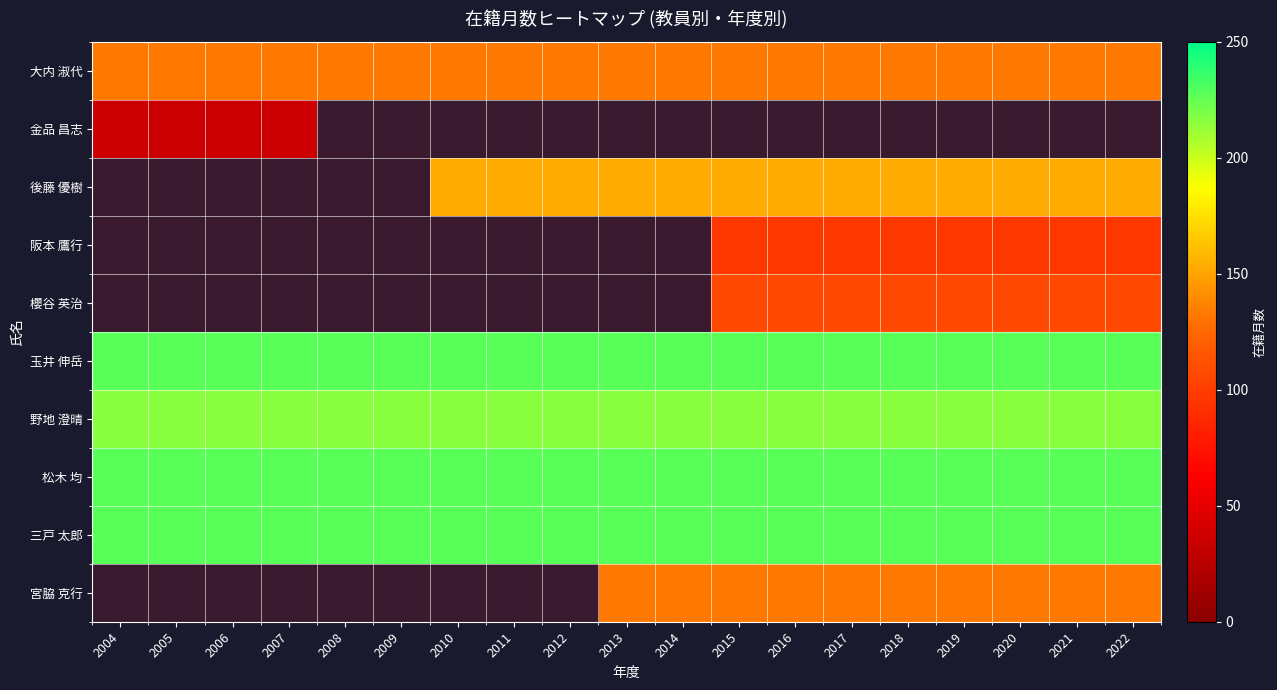

Between 2018 and 2021, which is larger?

2018